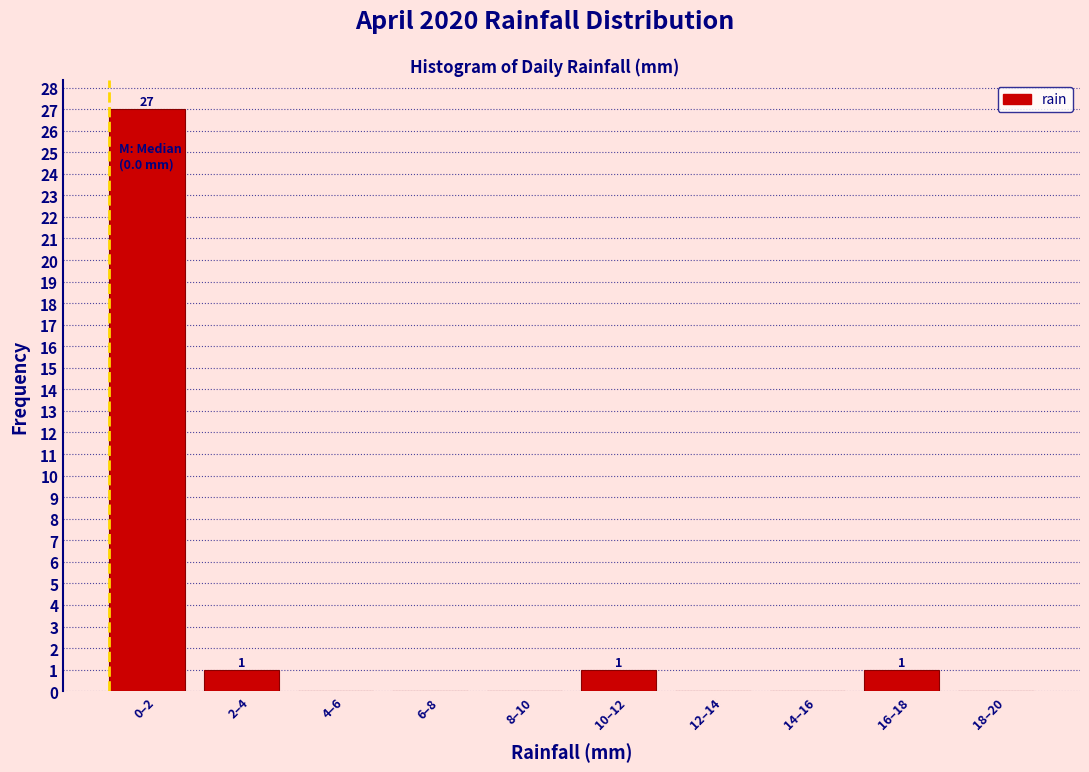

Reading right to left, transcribe all the data shown in this chart.

18–20=0	16–18=1	14–16=0	12–14=0	10–12=1	8–10=0	6–8=0	4–6=0	2–4=1	0–2=27